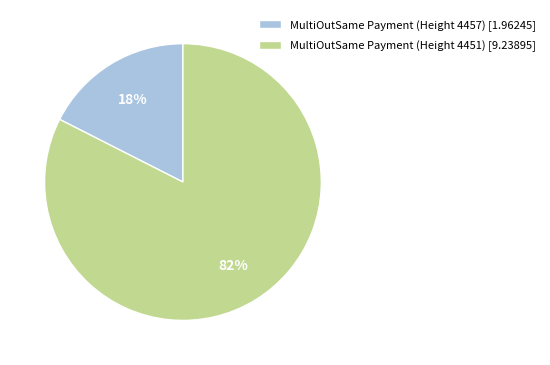

Which has a higher value, MultiOutSame Payment (Height 4457) or MultiOutSame Payment (Height 4451)?

MultiOutSame Payment (Height 4451)